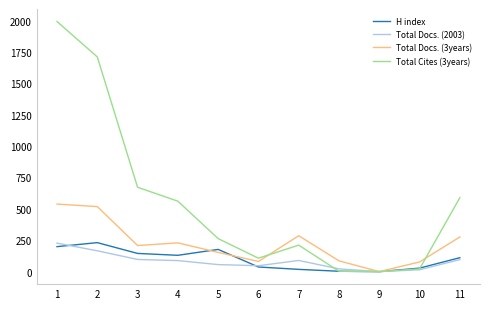

How many positive values does the Total Docs. (2003) series have?

10